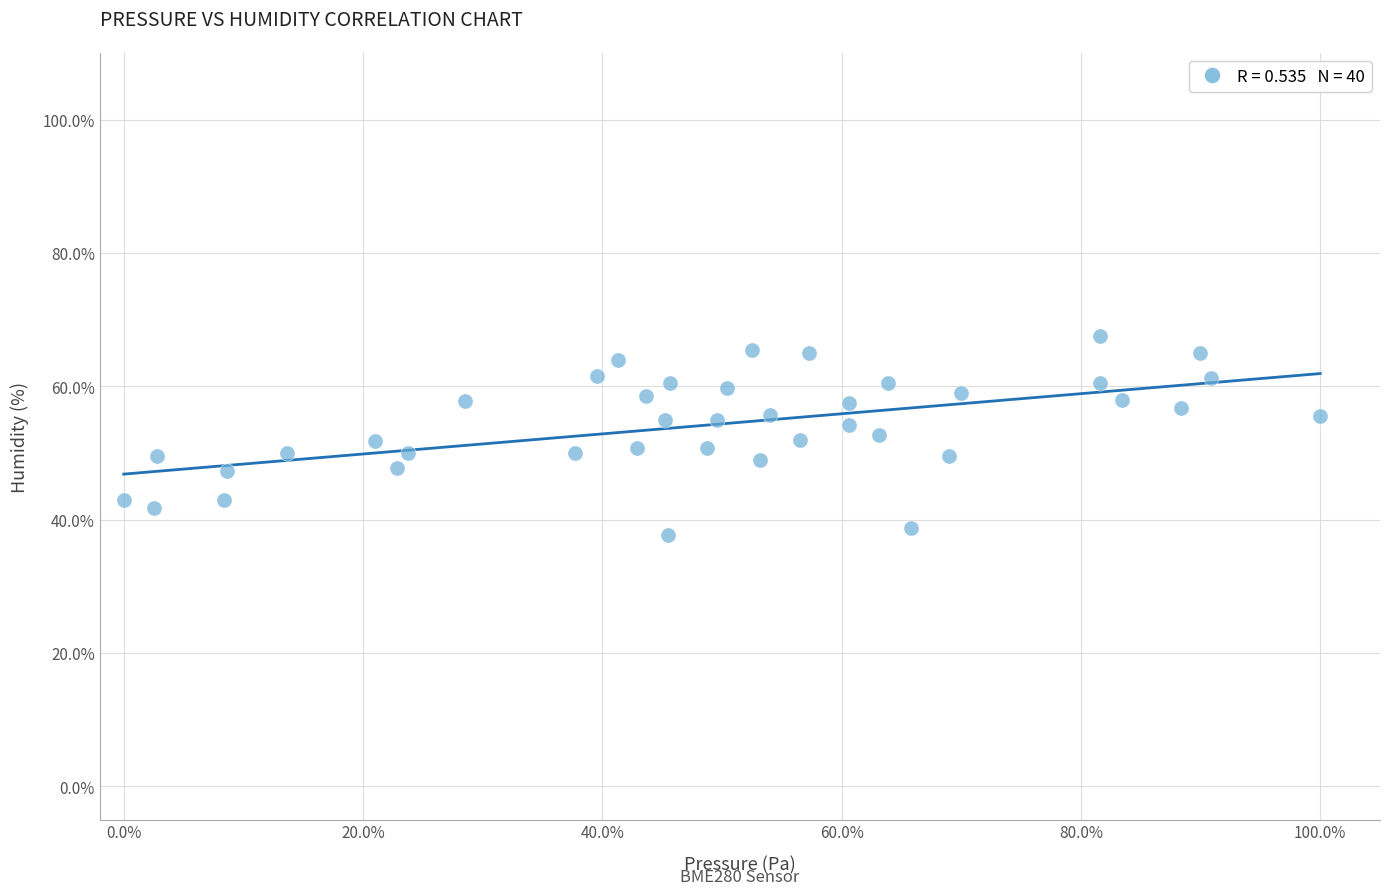

What is the range of X values (max minus min)?

100.0